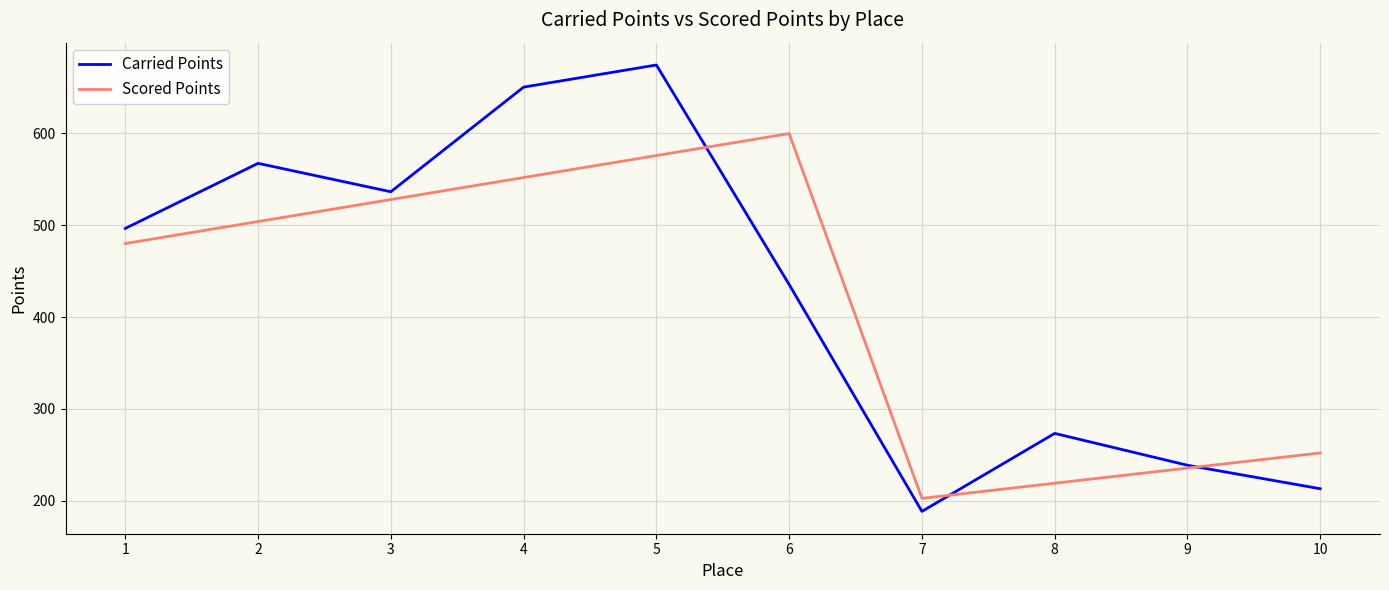

What is the sum of the Scored Points values at 3 and 4?

1079.4